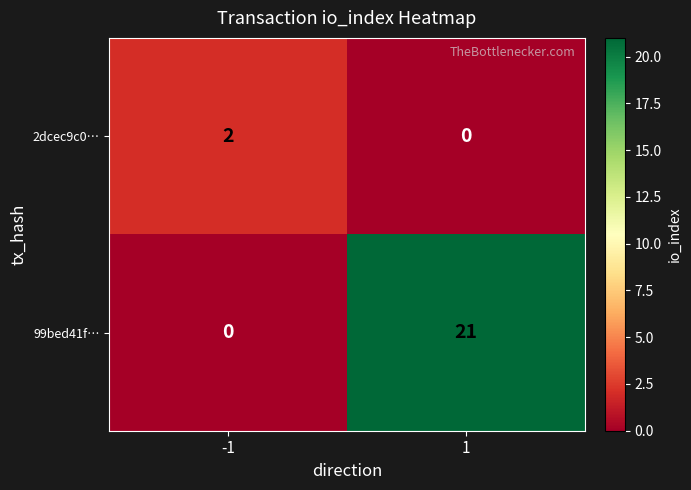

What is the sum of the 99bed41f… values at 1 and -1?

21